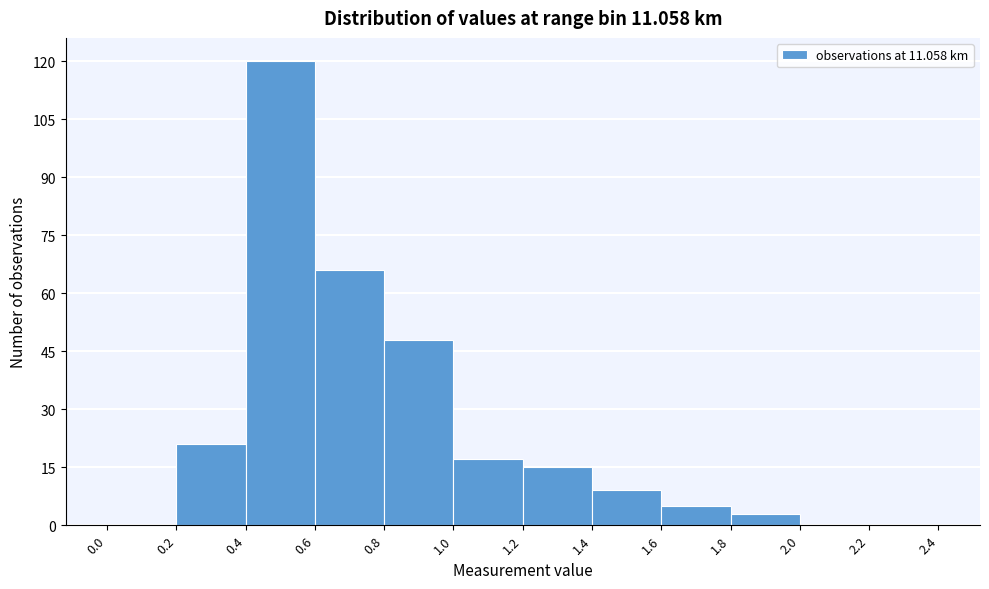

Reading left to right, list every bar in this chart as the range it spans on the x-axis followed by its height. The values are not printed on the chart, so give them approximately, as read against the axis.

0.0 to 0.2: 0
0.2 to 0.4: 22
0.4 to 0.6: 120
0.6 to 0.8: 66
0.8 to 1.0: 48
1.0 to 1.2: 18
1.2 to 1.4: 16
1.4 to 1.6: 10
1.6 to 1.8: 6
1.8 to 2.0: 4
2.0 to 2.2: 0
2.2 to 2.4: 0